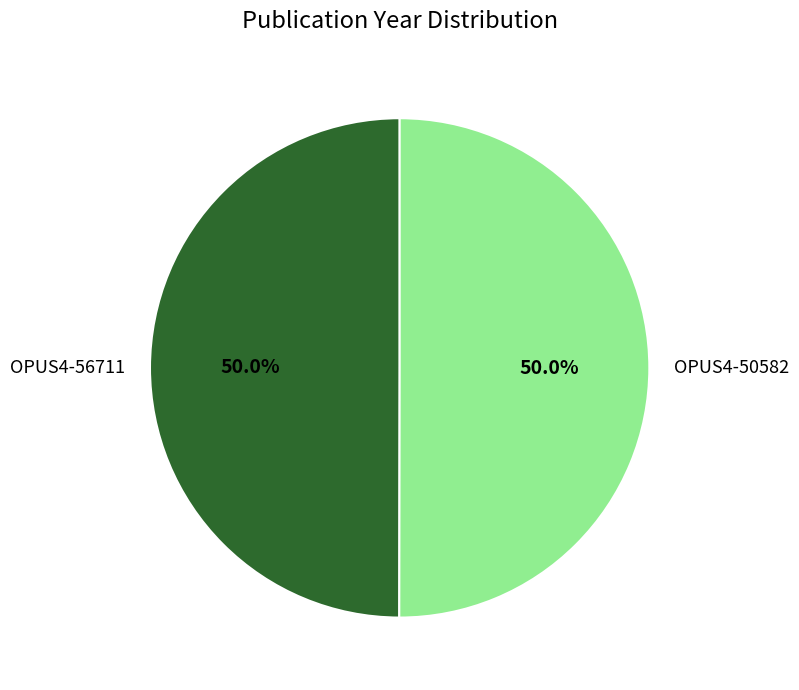

Approximately how many times larger is the value at OPUS4-50582 compared to OPUS4-56711?

1.0